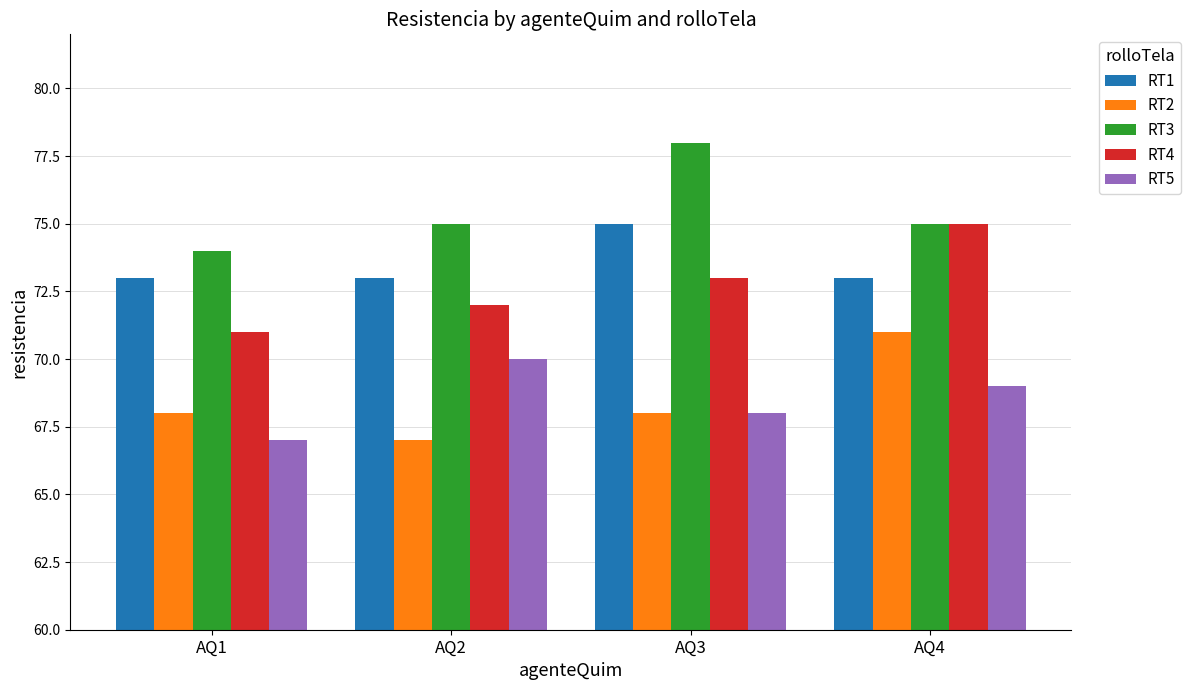

The value of RT5 at AQ4 is 107. True or false?

False